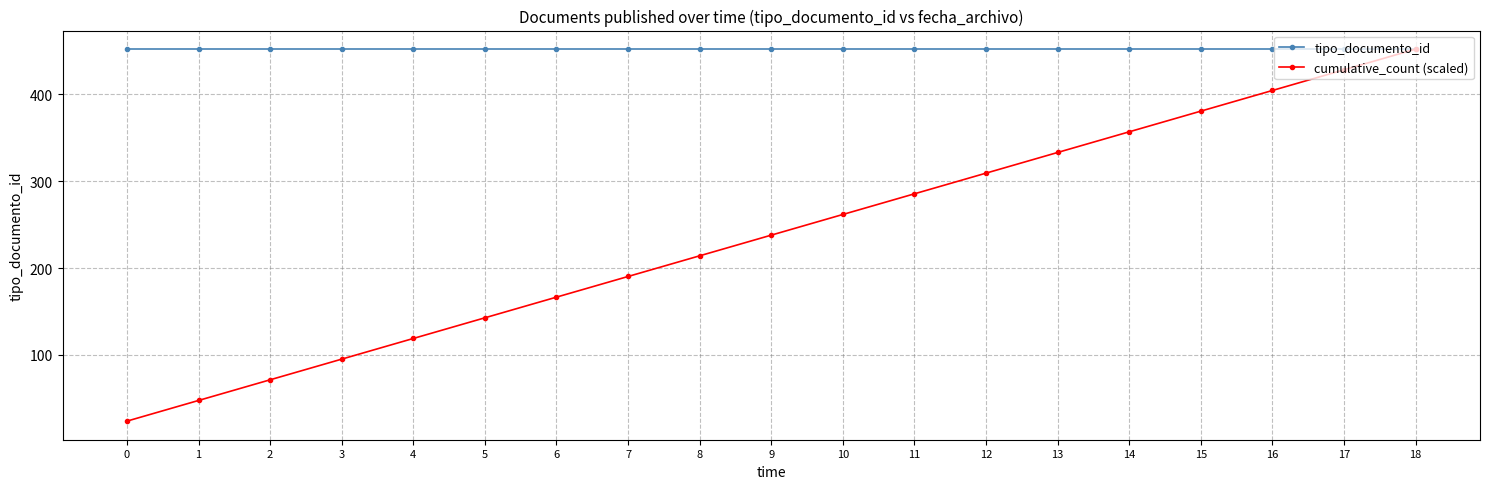

True or false: tipo_documento_id has a value of 452.0 at 4.

True